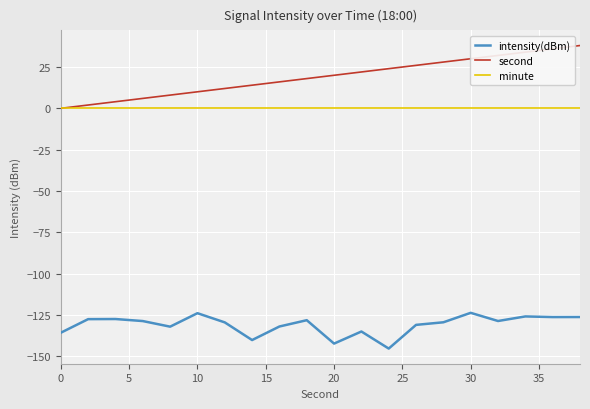

True or false: intensity(dBm) and second cross at least once.

False